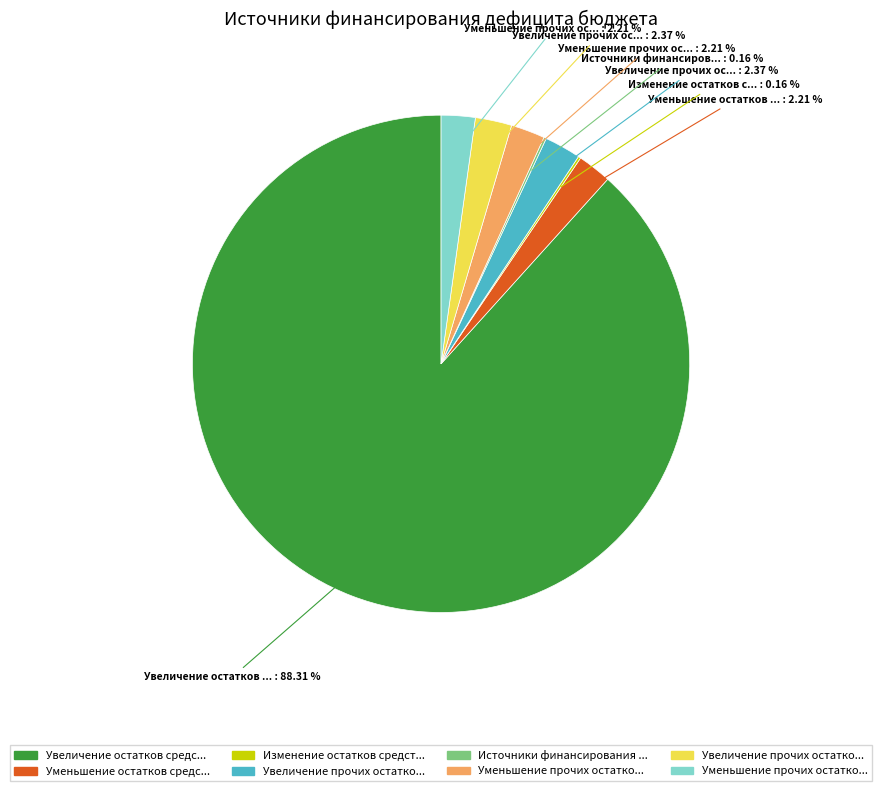

Does any single category account for the majority?

Yes